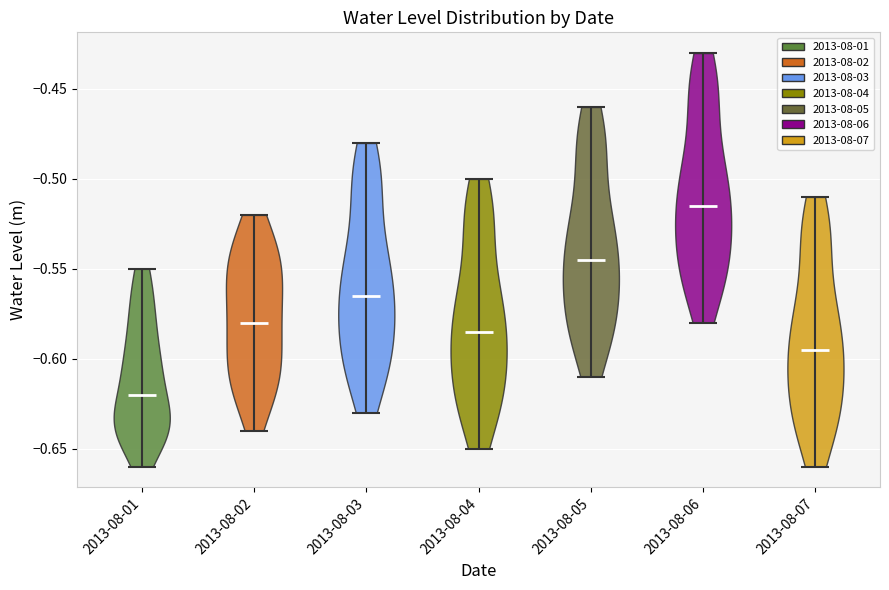

Which violin has the lowest median line?

2013-08-01